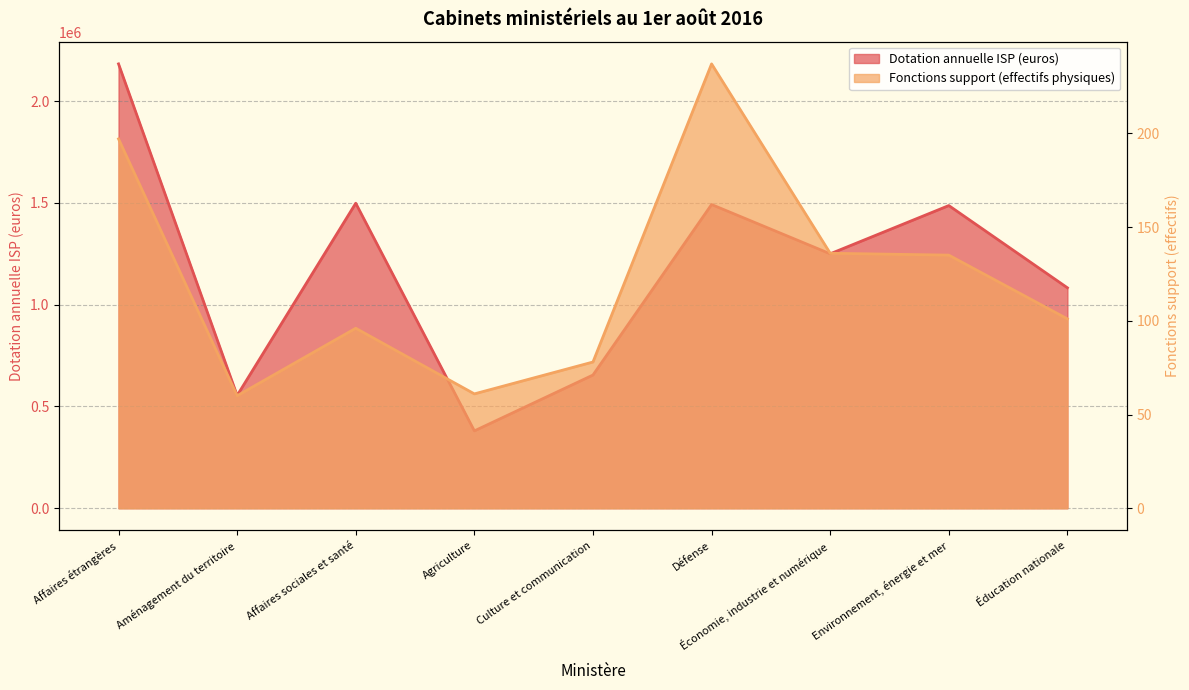

What is the value of the Fonctions support (effectifs physiques) point at the 7th from the left?

136